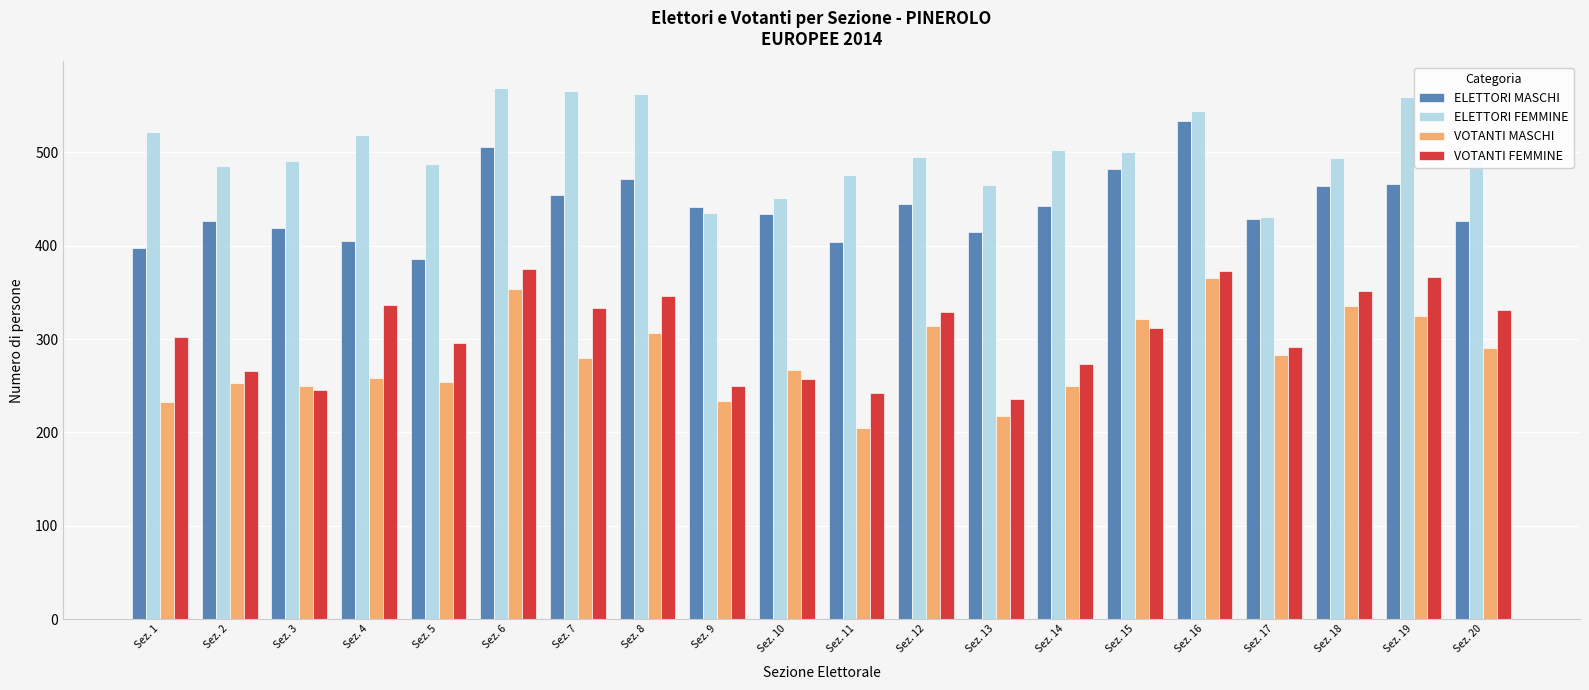

What is the sum of all ELETTORI MASCHI values?

8851